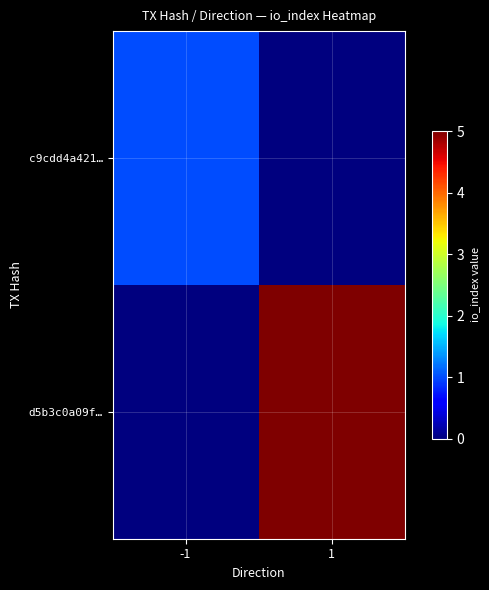

Which label corresponds to the largest value in the chart?

1